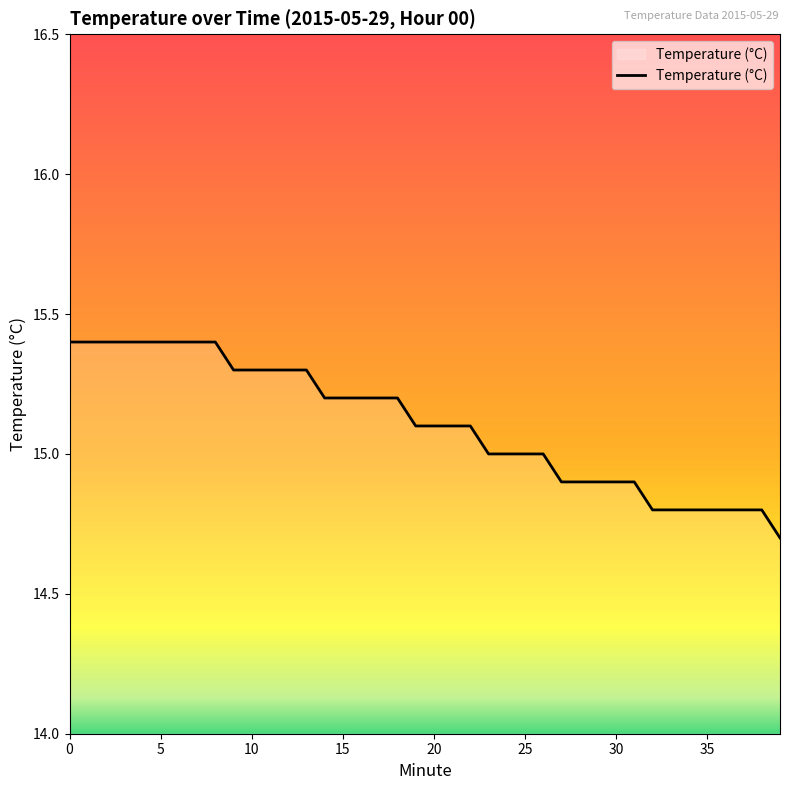

What is the minimum value shown in the chart?

14.7